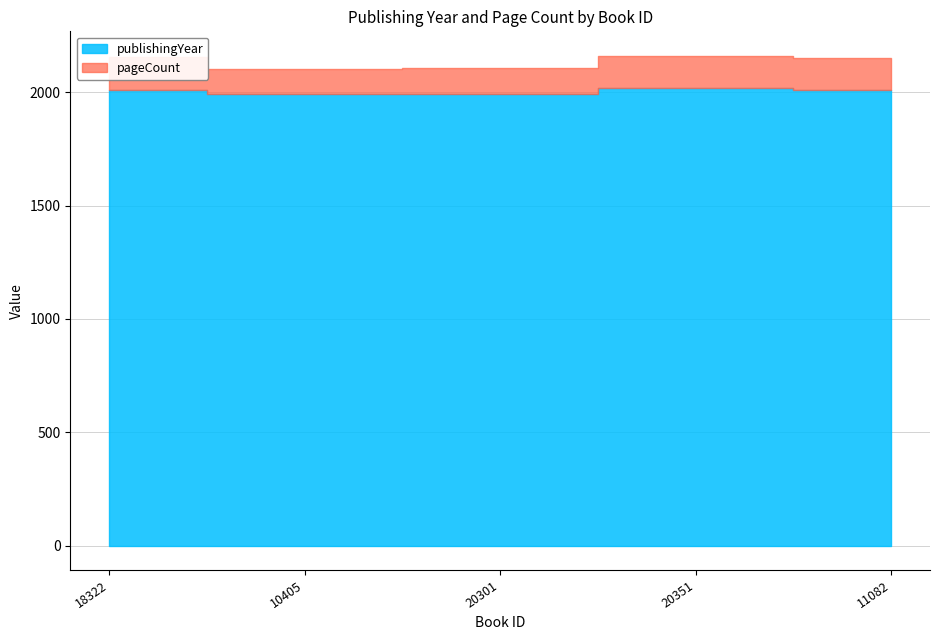

How many data points in publishingYear are above 2009?

2